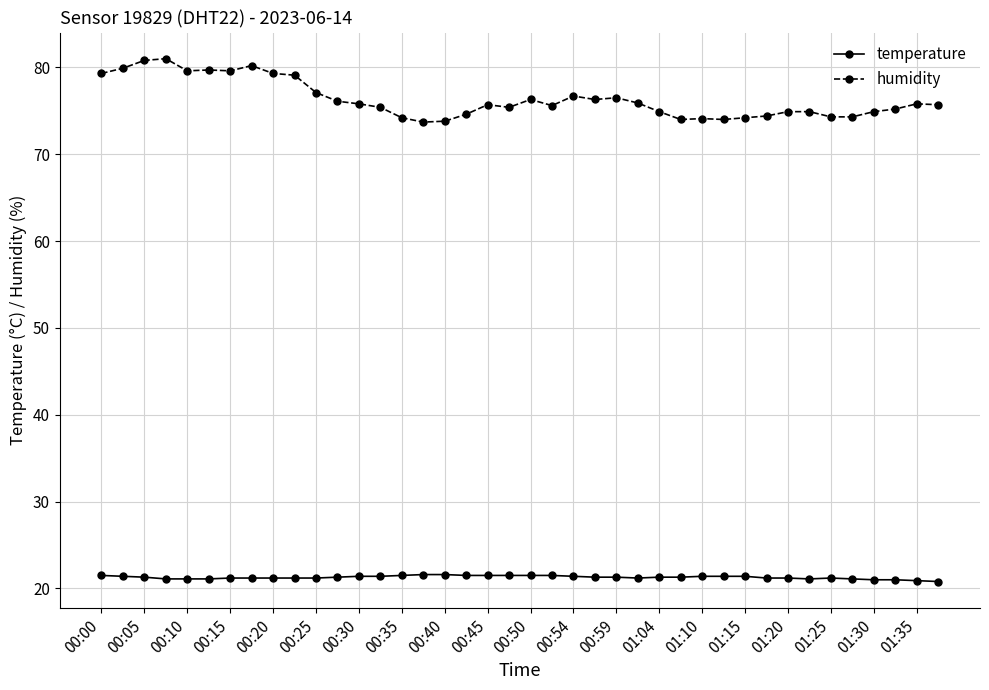

Which series has the largest total across all categories?

humidity